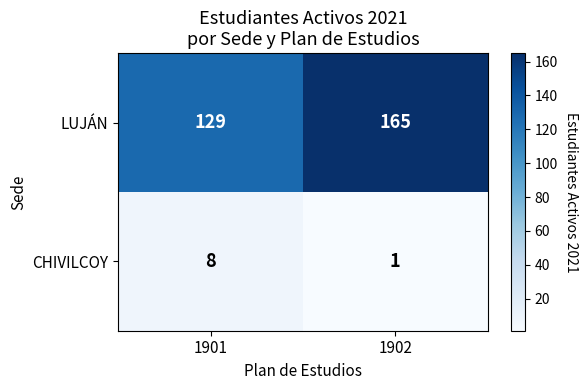

What is the difference between the highest and lowest values at 1902?

164